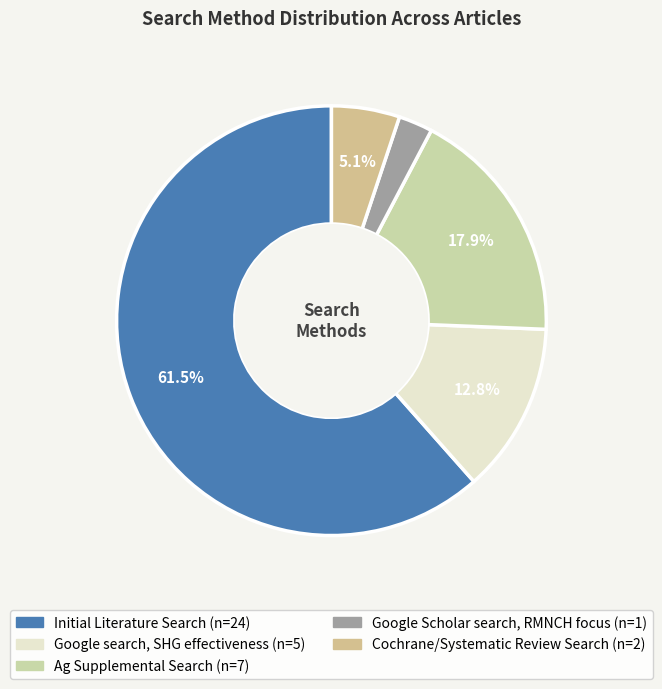

What percentage do Google Scholar search, RMNCH focus and Initial Literature Search together represent?

64.1%